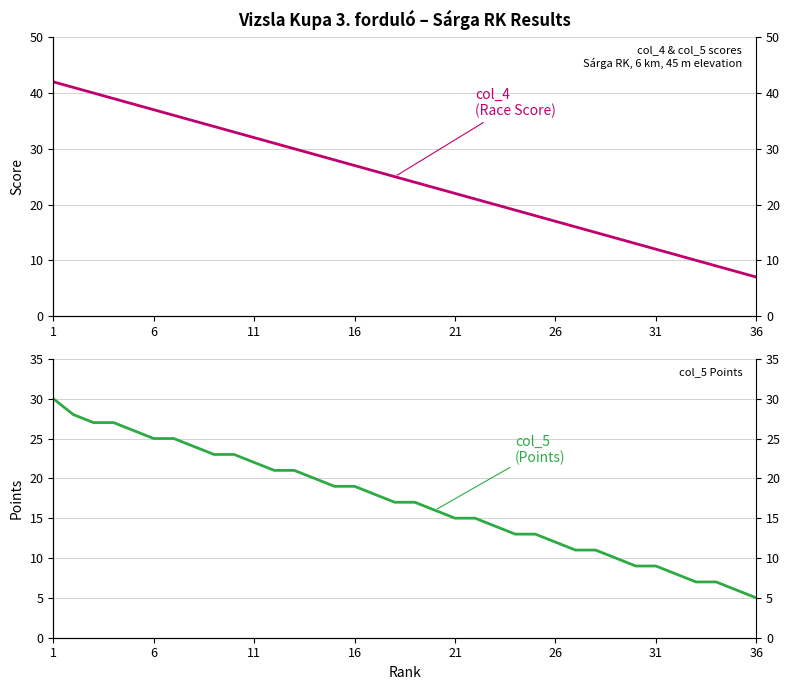

How many values in the col_4 (Race Score) series exceed 25?

17